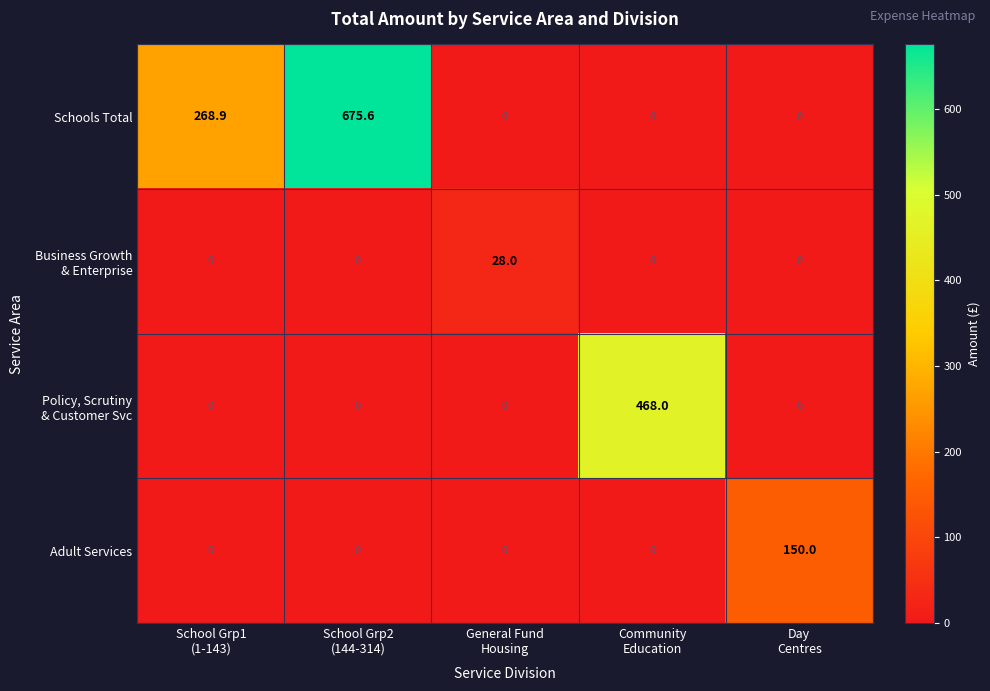

Count the number of data series in this chart.

4